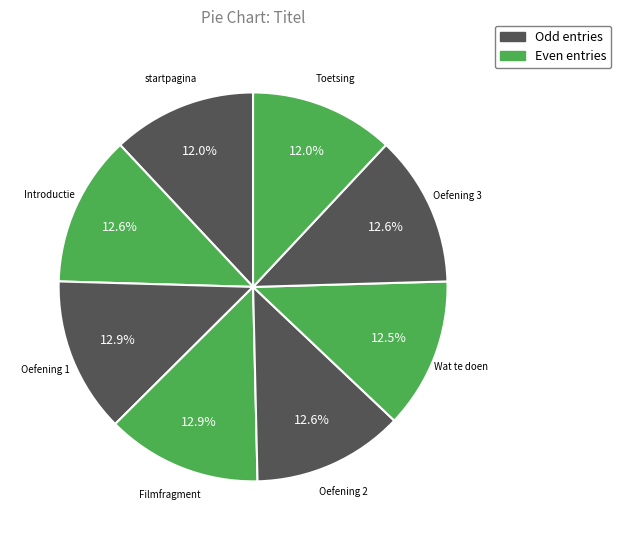

Which slice is the smallest?

startpagina